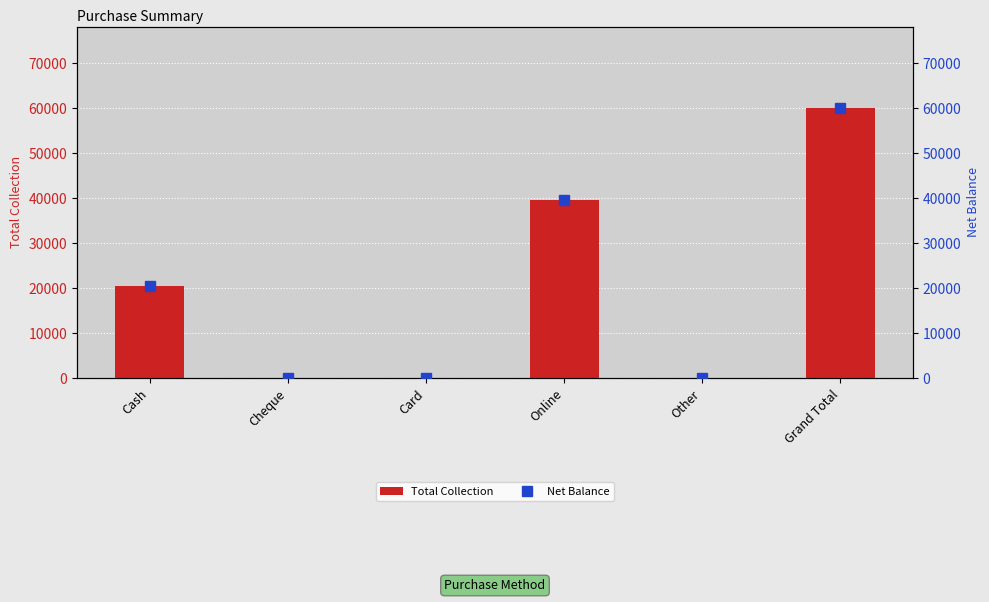

Rank the series at Cash from lowest to highest value.

Total Collection, Net Balance